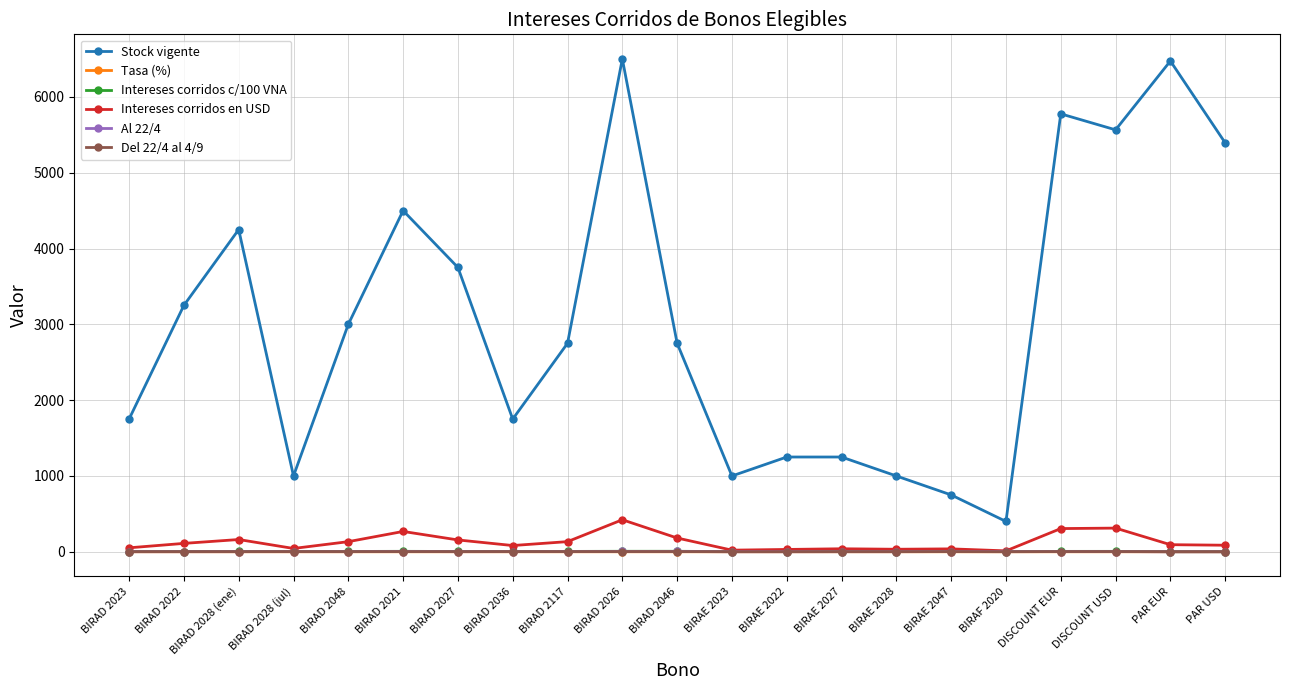

True or false: Intereses corridos c/100 VNA has more than 1 interior local peaks.

True